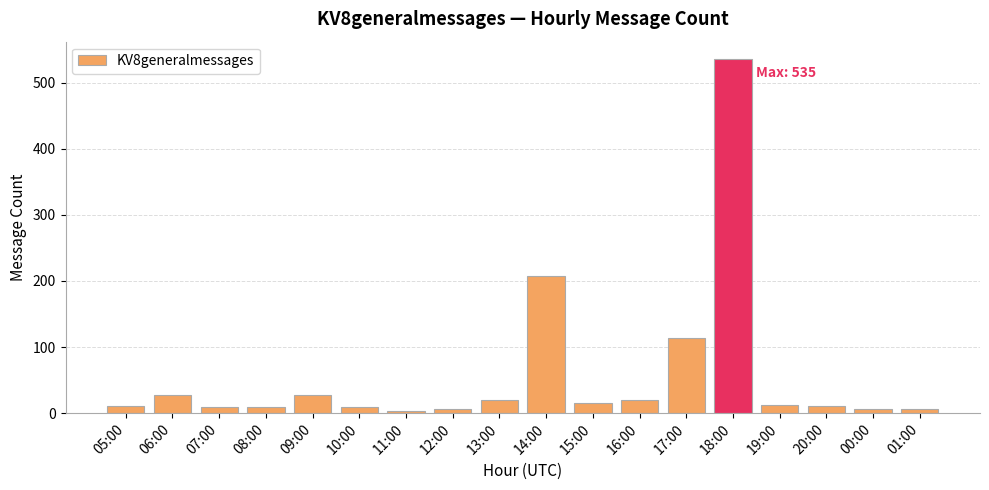

Where is the data nearest to the value 269?

14:00